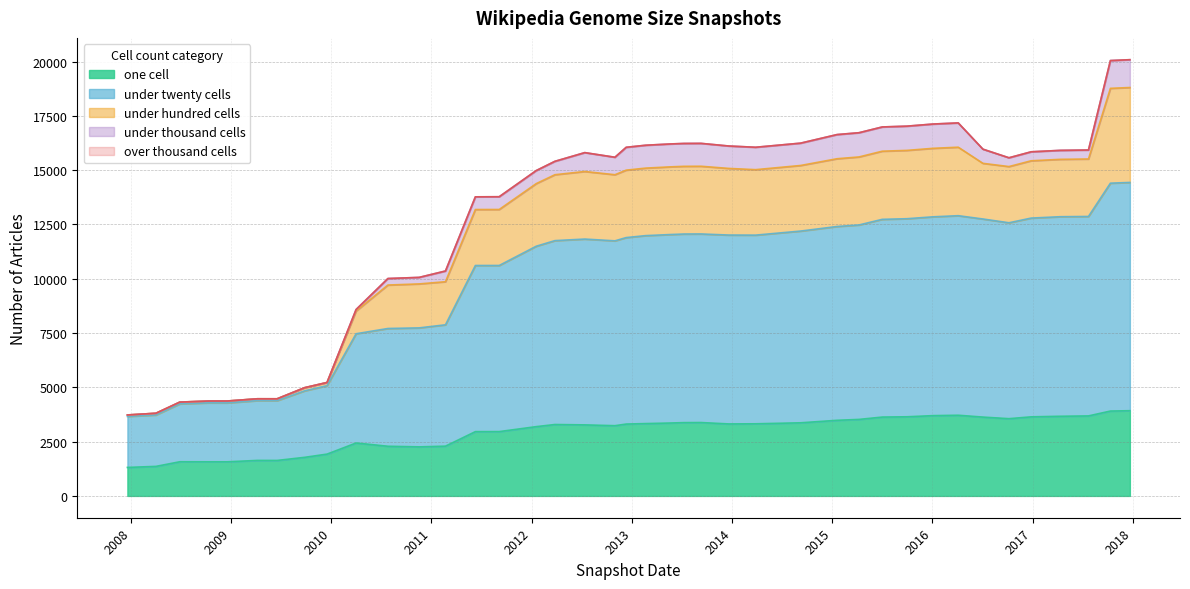

Which has a higher value, 2015-10-01 or 2013-12-20?

2015-10-01